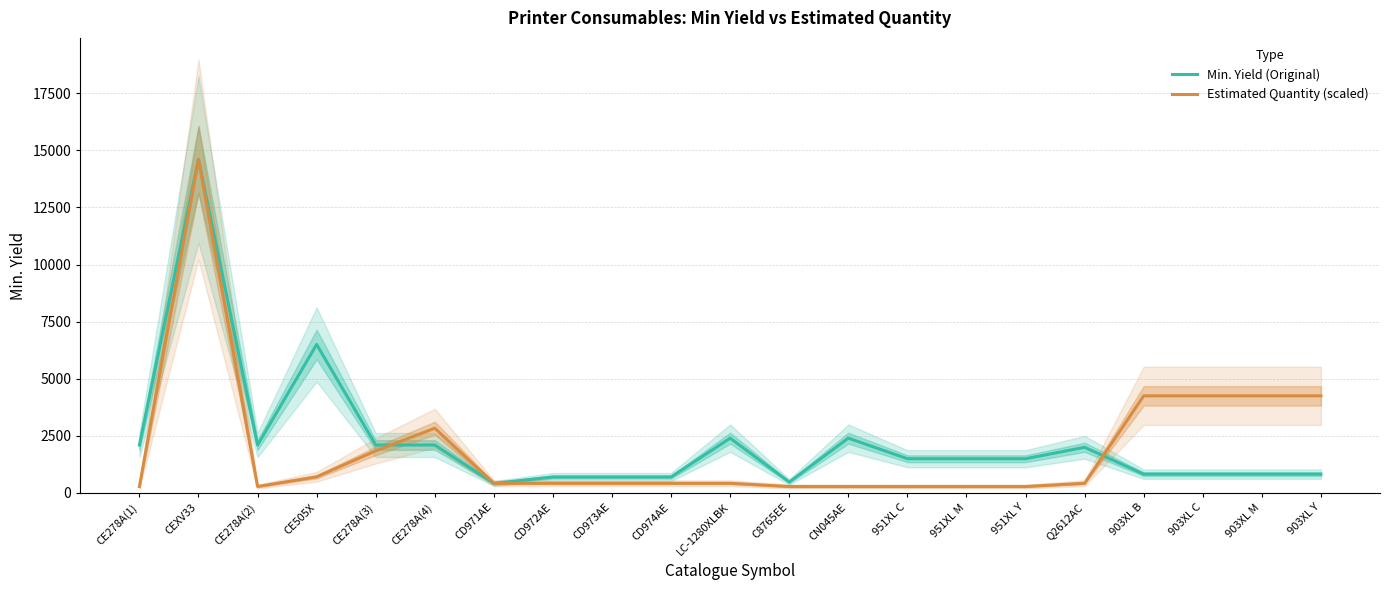

At which category does Min. Yield (Original) reach its first local peak?

CEXV33